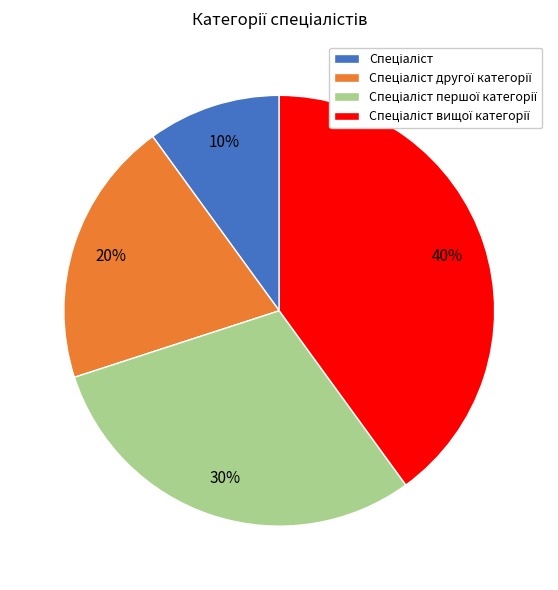

To the nearest percent, what is the difference between the largest and smallest slice percentages?

30%